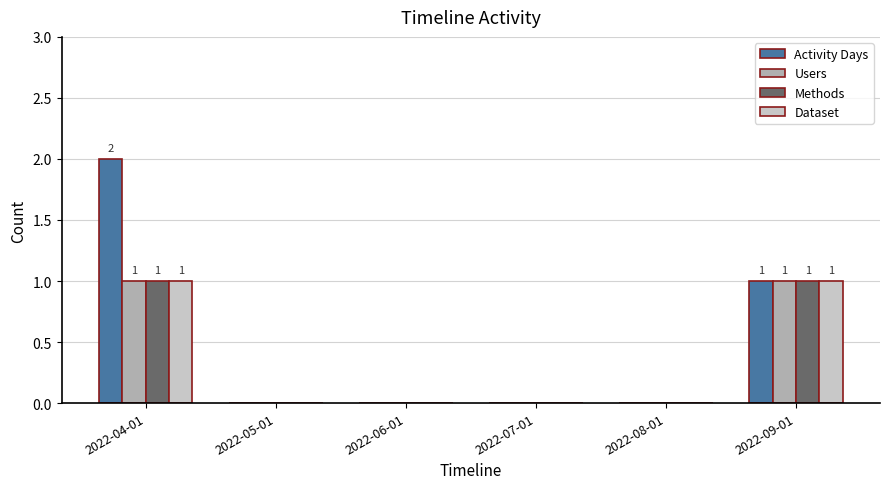

What is the approximate value of Methods at 2022-09-01?

1